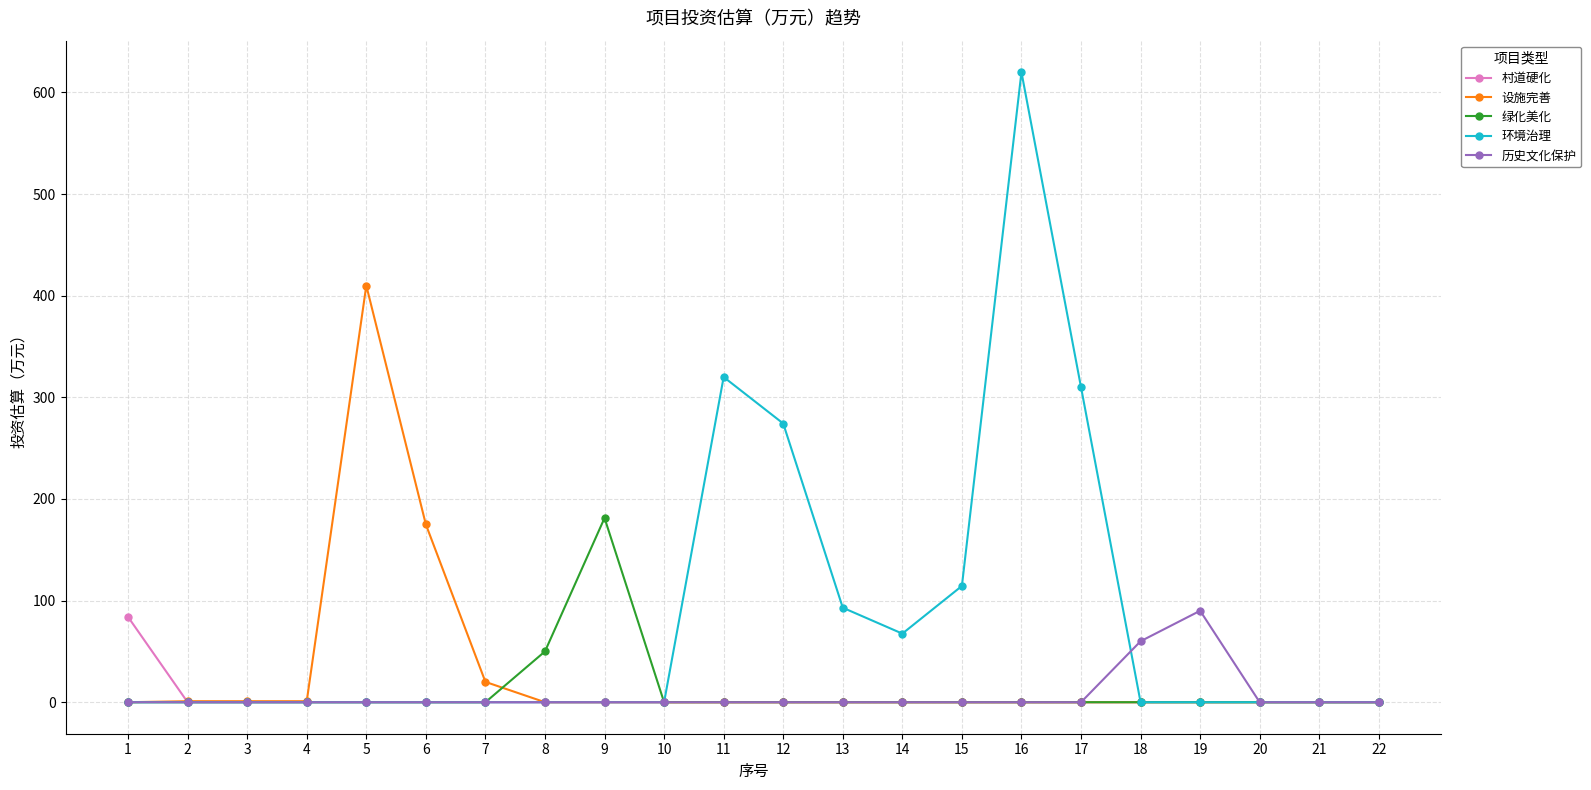

Which series has the widest spread of values?

环境治理